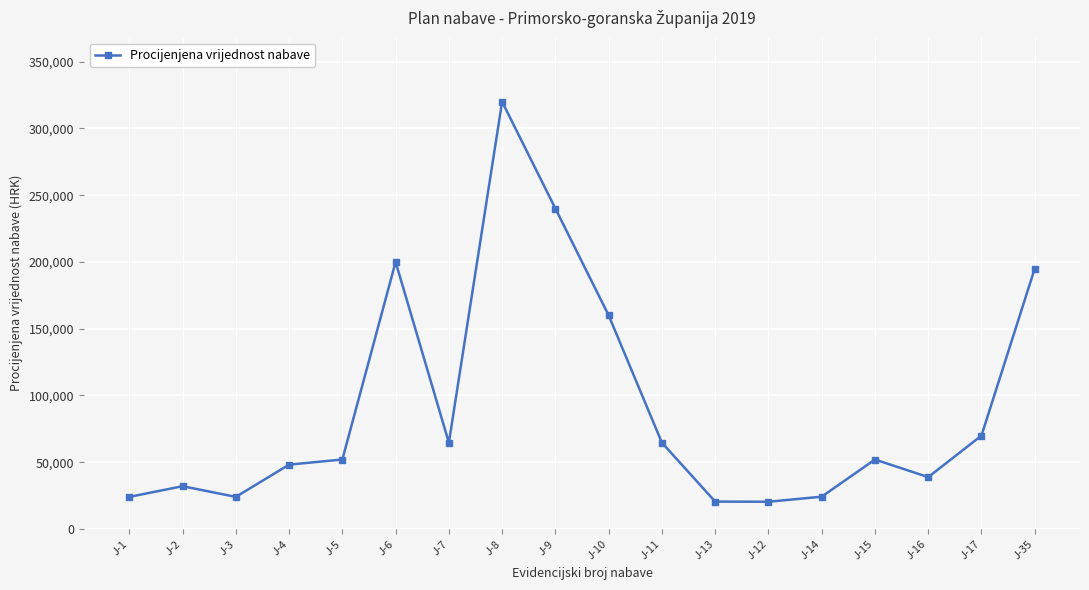

The value at J-8 is 320000.0. True or false?

True